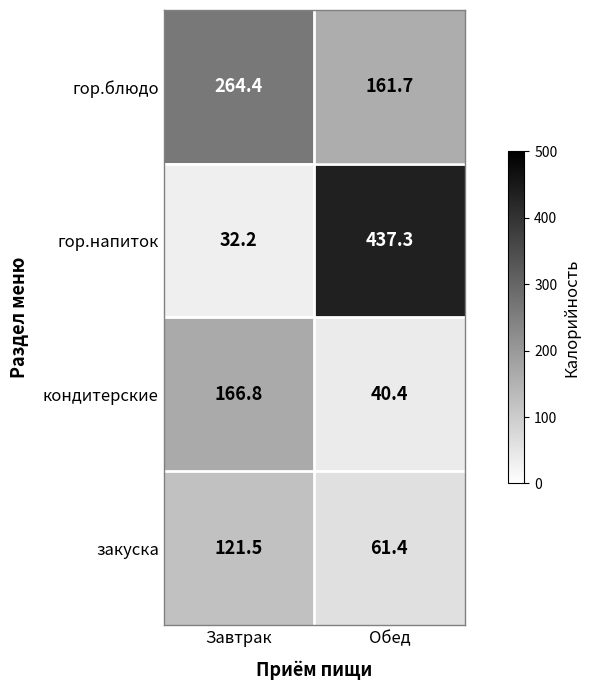

How many data points does each series have?

2